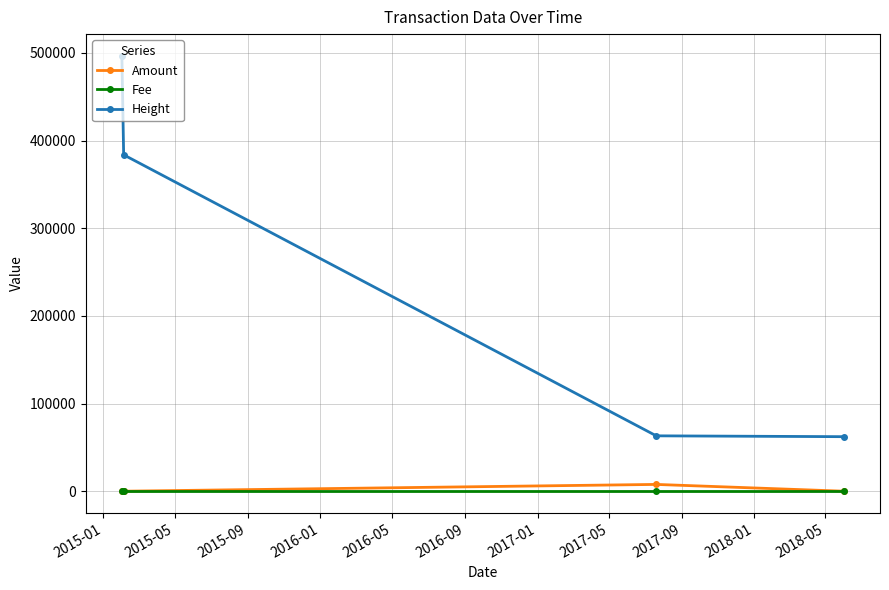

Which series has the largest total across all categories?

Height